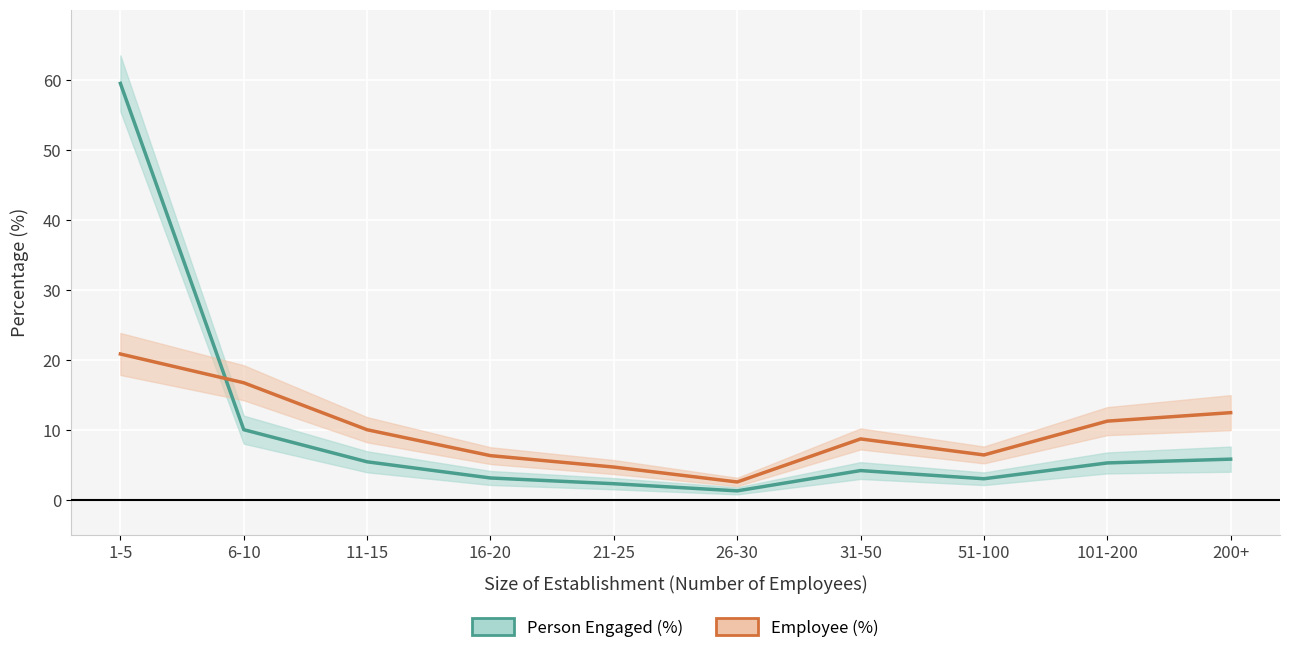

Rank the categories by Person Engaged (%) value from lowest to highest.

26-30, 21-25, 51-100, 16-20, 31-50, 101-200, 11-15, 200+, 6-10, 1-5